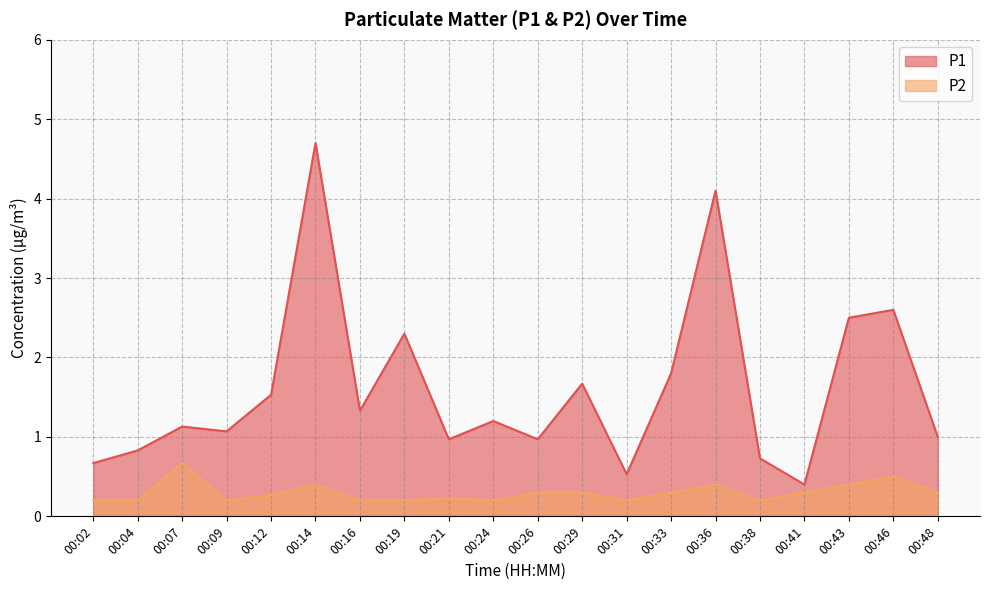

The value of P2 at 00:38 is 0.2. True or false?

True